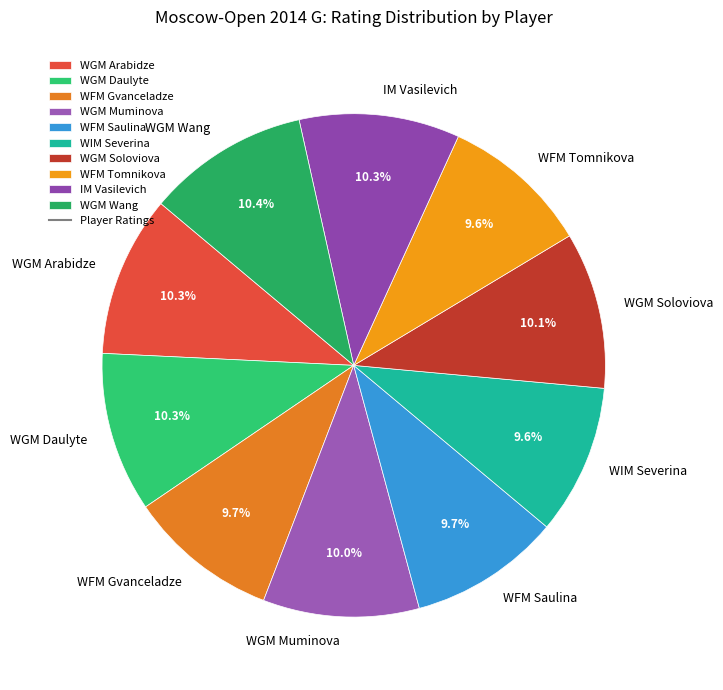

What percentage do WGM Daulyte and WGM Wang together represent?

20.7%